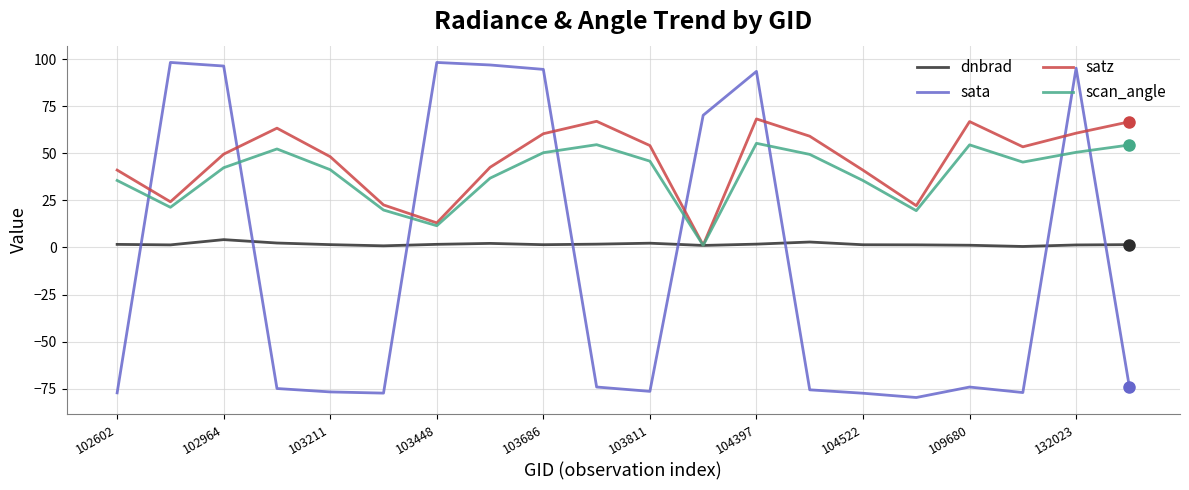

List the series in order of their peak value, lowest first.

dnbrad, scan_angle, satz, sata